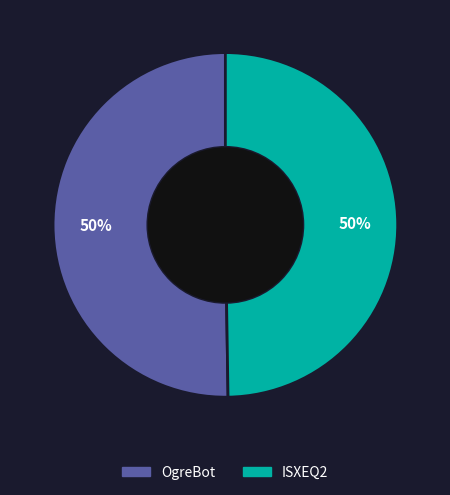

What percentage is the ISXEQ2 slice, to the nearest percent?

50%